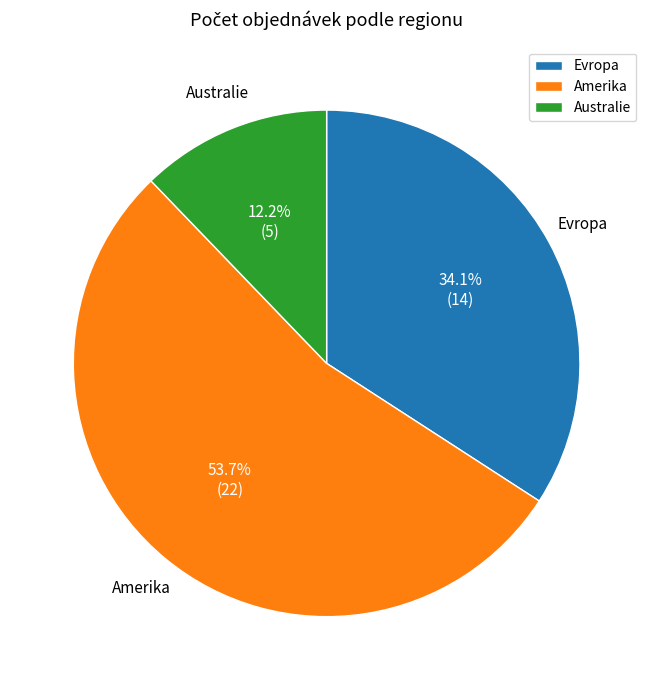

What is the largest slice in the pie chart?

Amerika